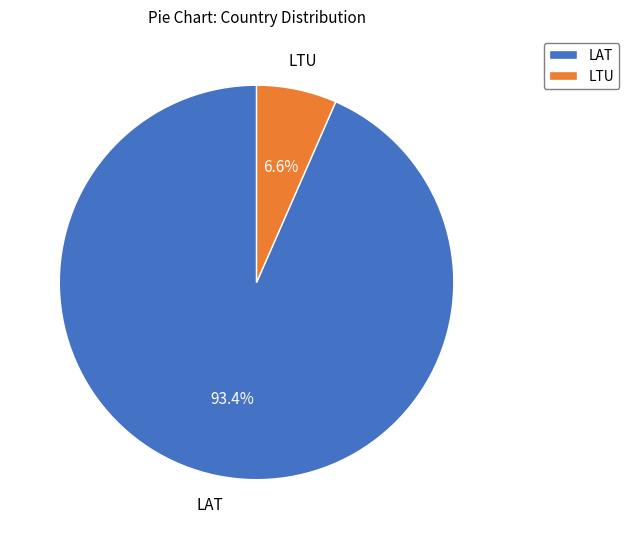

Which category has the smallest portion of the pie?

LTU